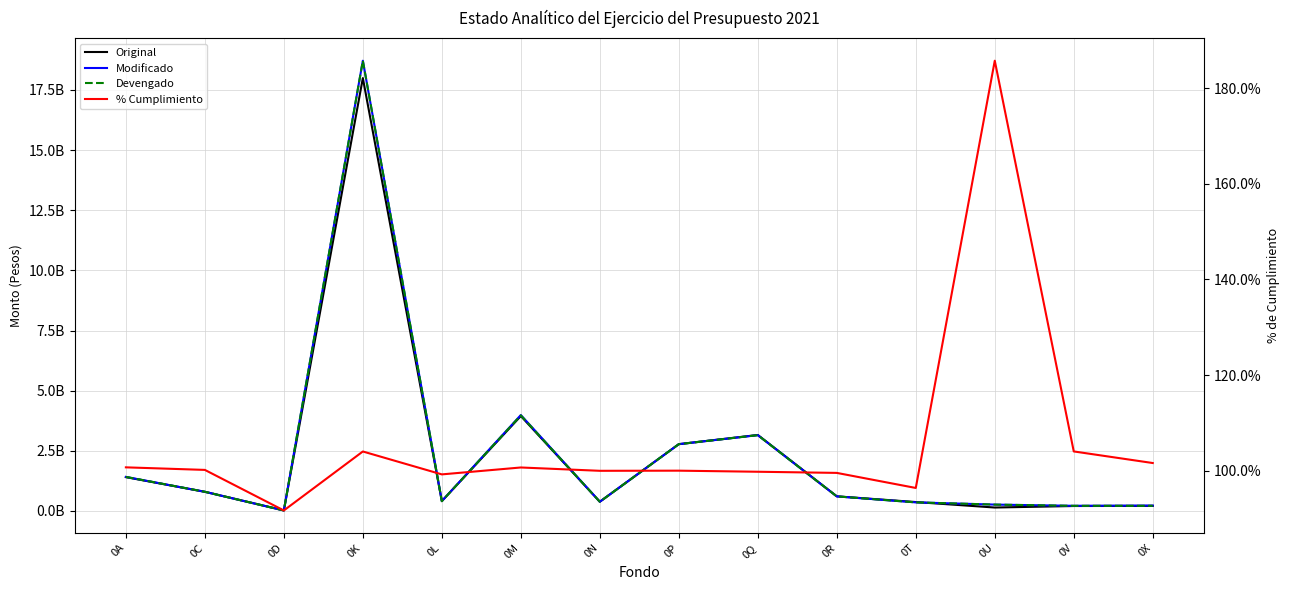

Count the number of data series in this chart.

4